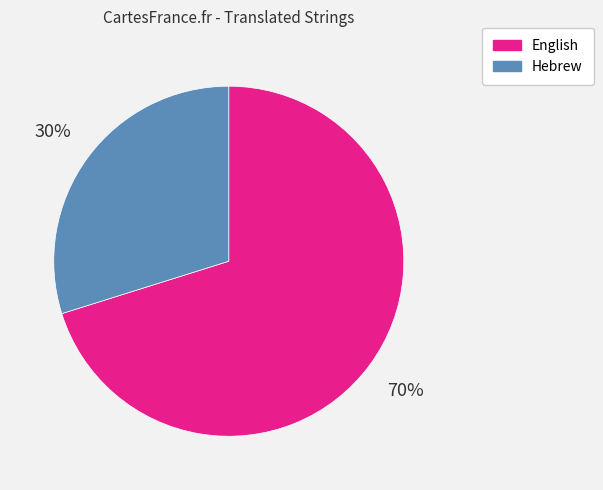

To the nearest percent, what is the difference between the largest and smallest slice percentages?

40%